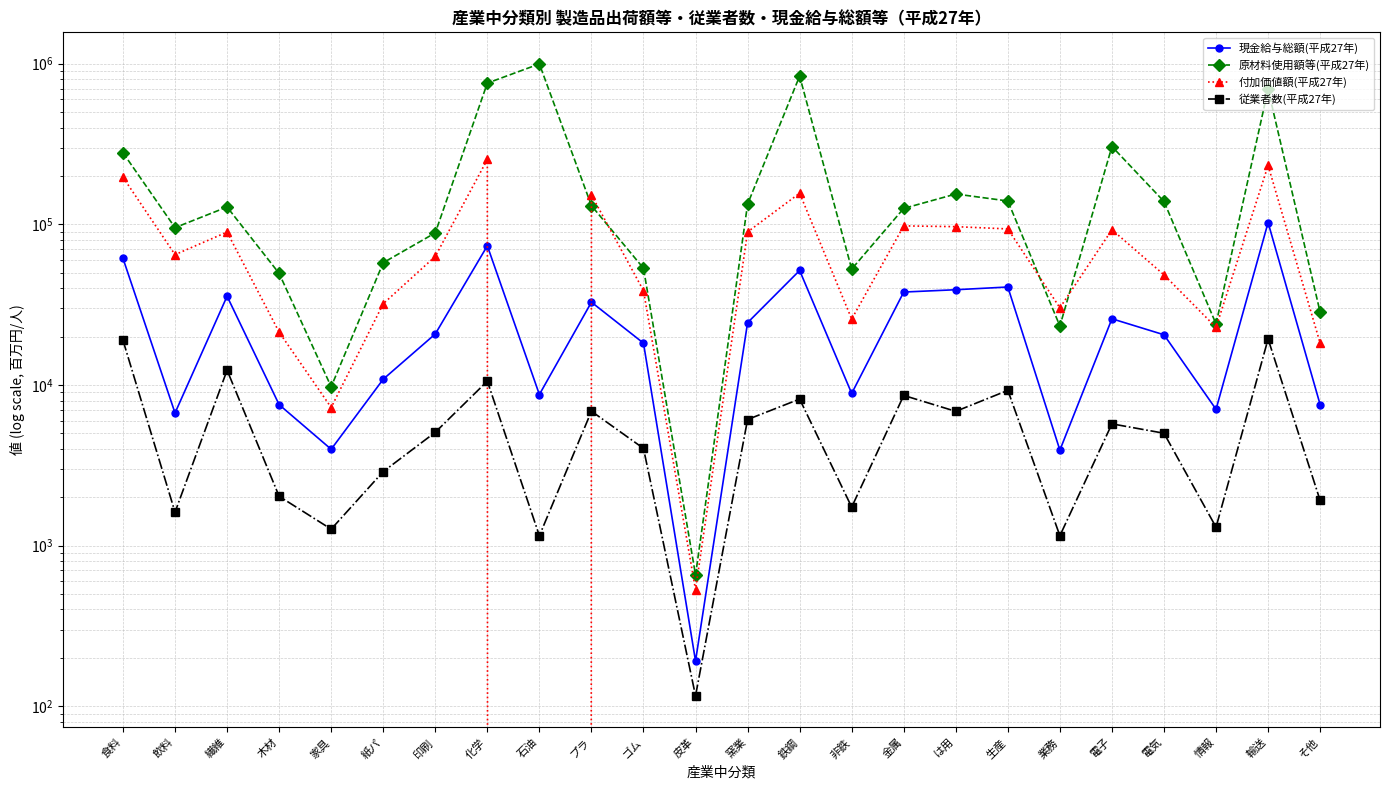

True or false: 付加価値額(平成27年) and 原材料使用額等(平成27年) intersect in this chart.

True